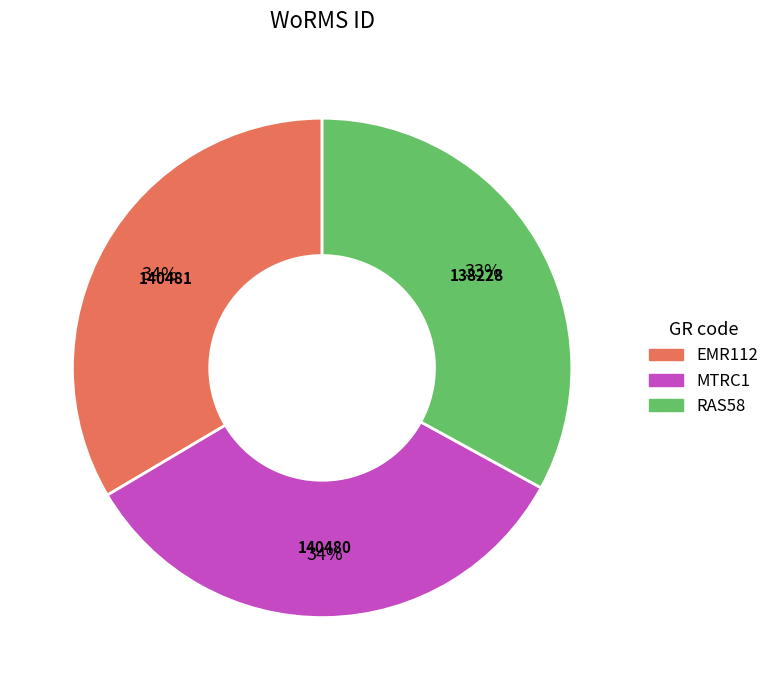

Is it true that MTRC1 is 21% of the pie?

False